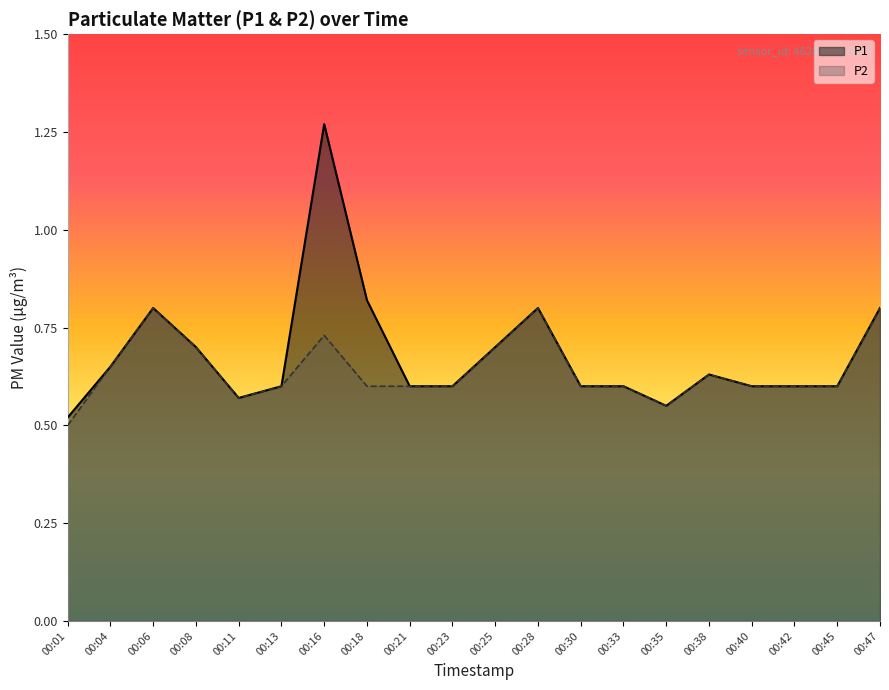

Is it true that P1 equals 0.2 at 00:08?

False